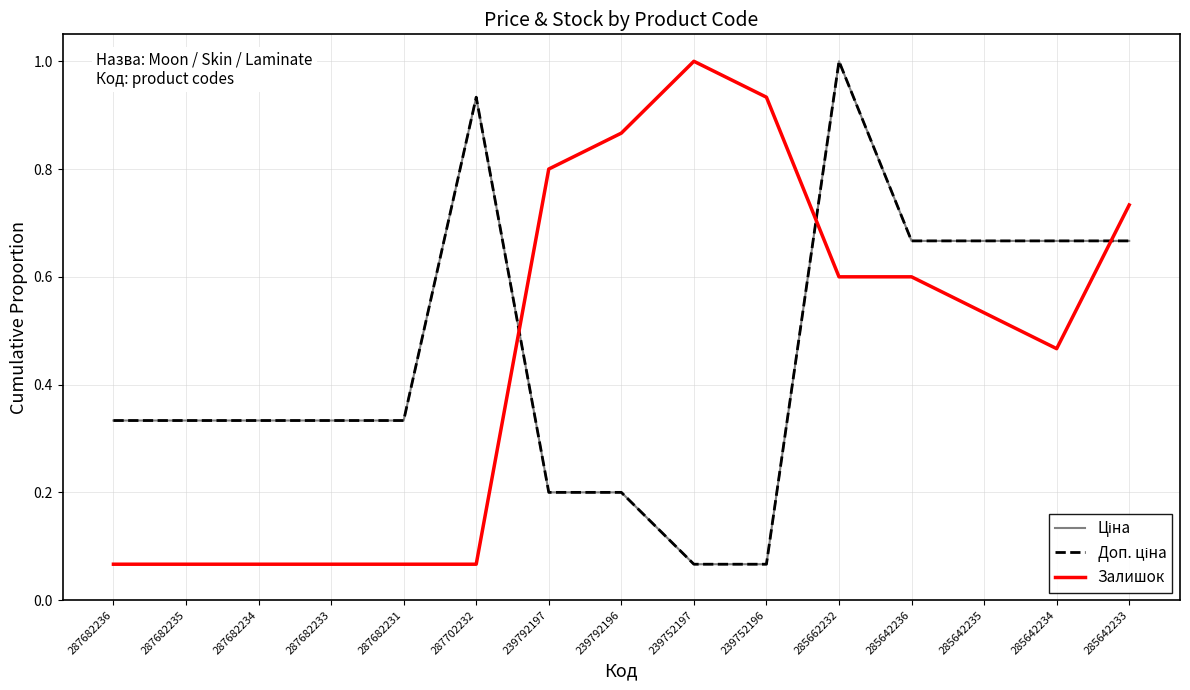

Between 239792197 and 287682236, which is larger?

287682236